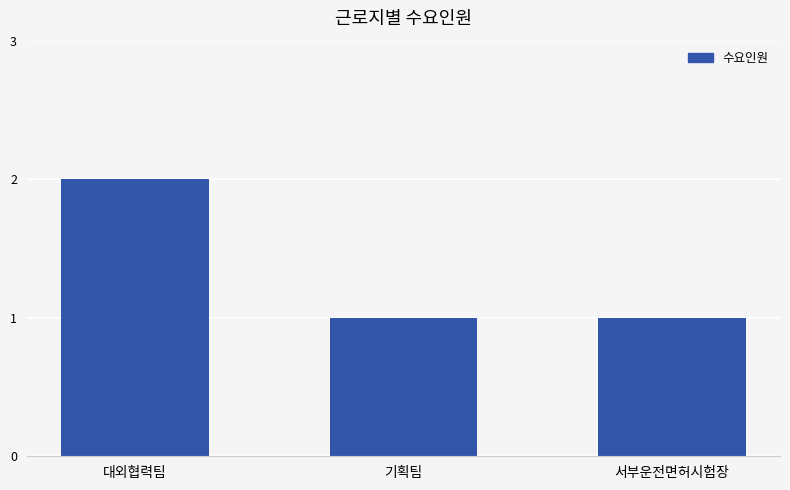

What is the change in value from 대외협력팀 to 기획팀?

-1